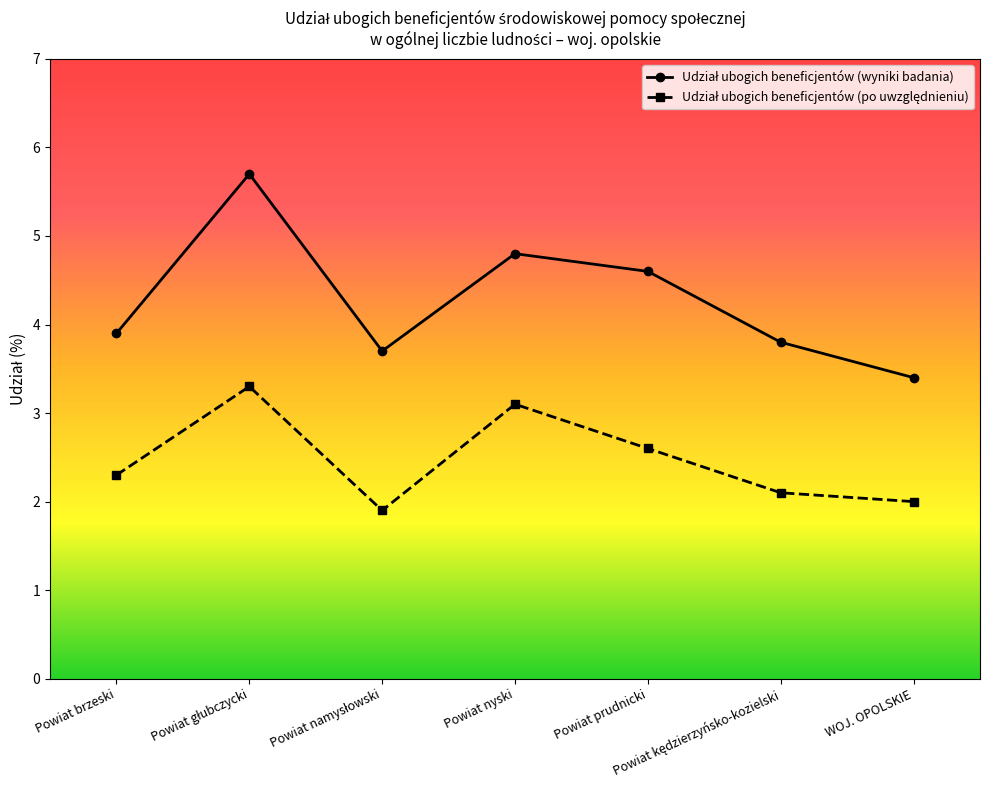

How many lines are shown in the chart?

2